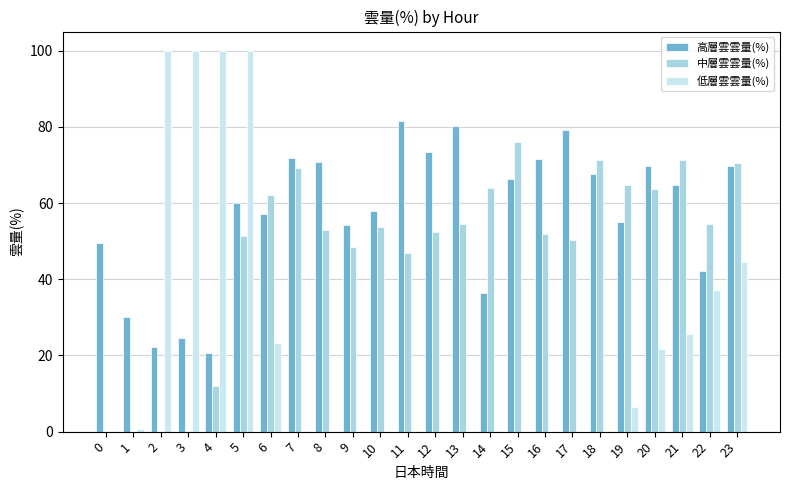

Is it true that 中層雲雲量(%) equals 63.9 at 14?

True